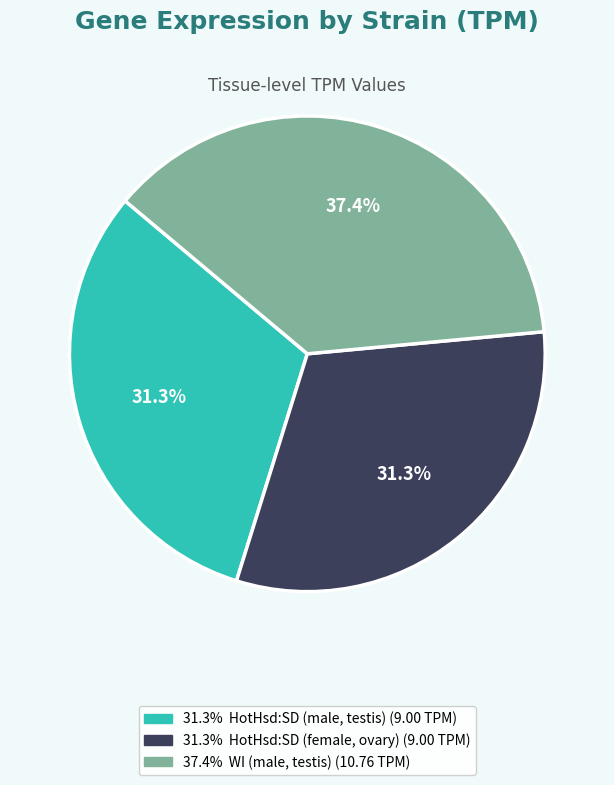

To the nearest percent, what is the difference between the largest and smallest slice percentages?

6%